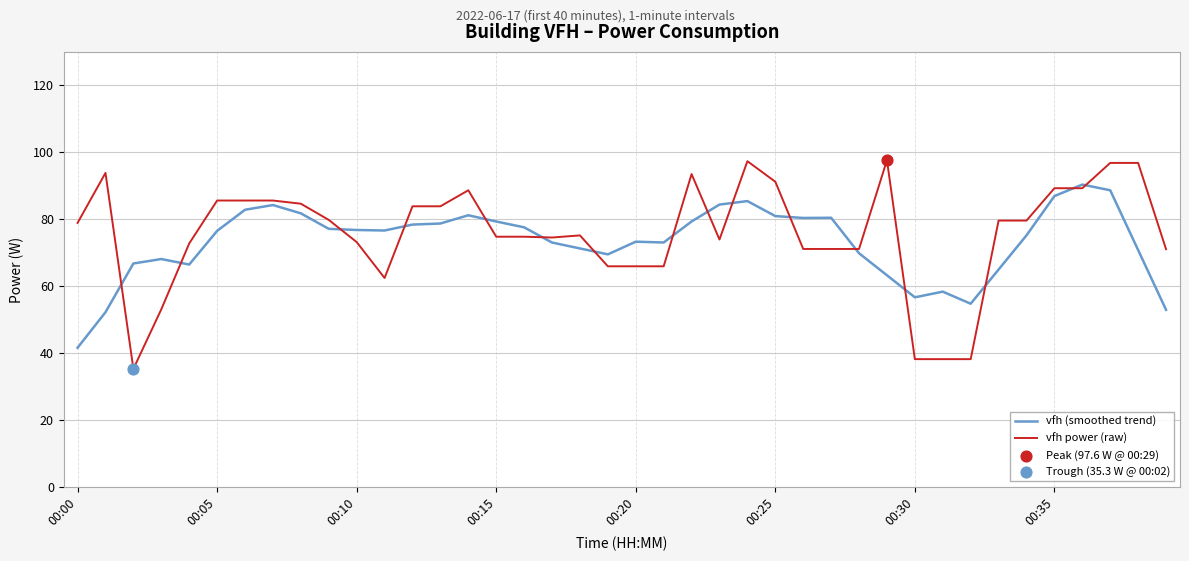

Which series has the widest spread of values?

vfh power (raw)